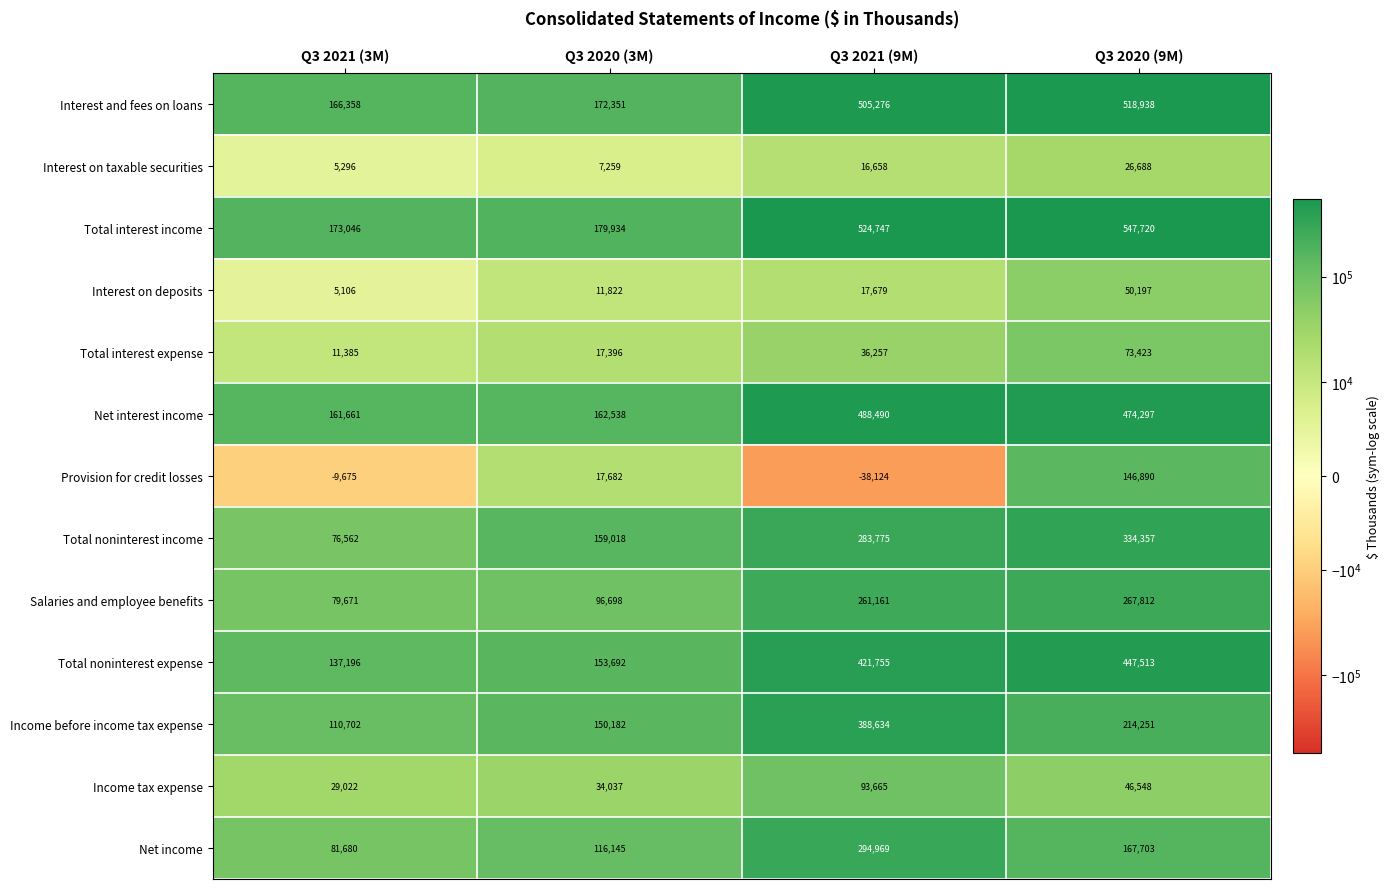

Which series changed the most between Q3 2020 (3M) and Q3 2020 (9M)?

Total interest income